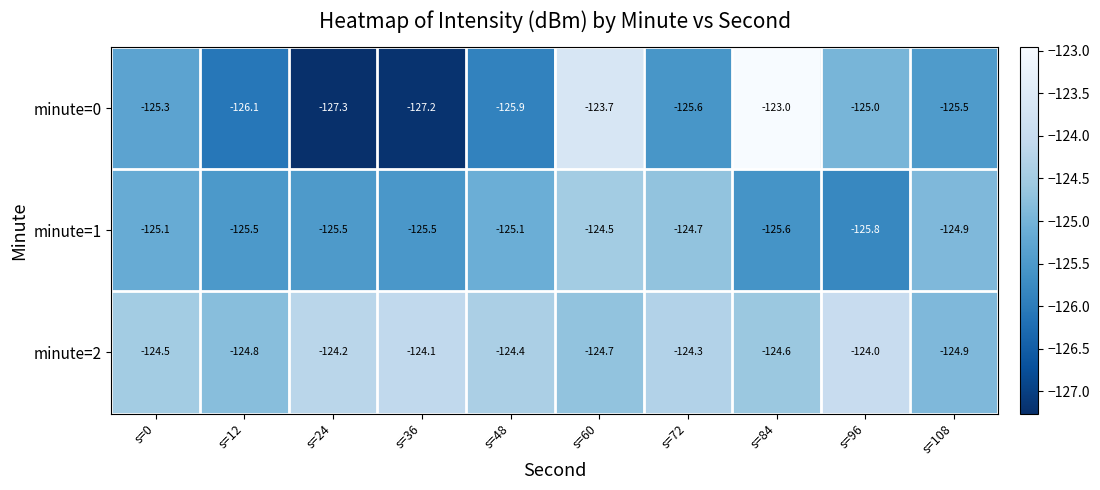

What is the difference between the highest and lowest values at s=36?

3.1